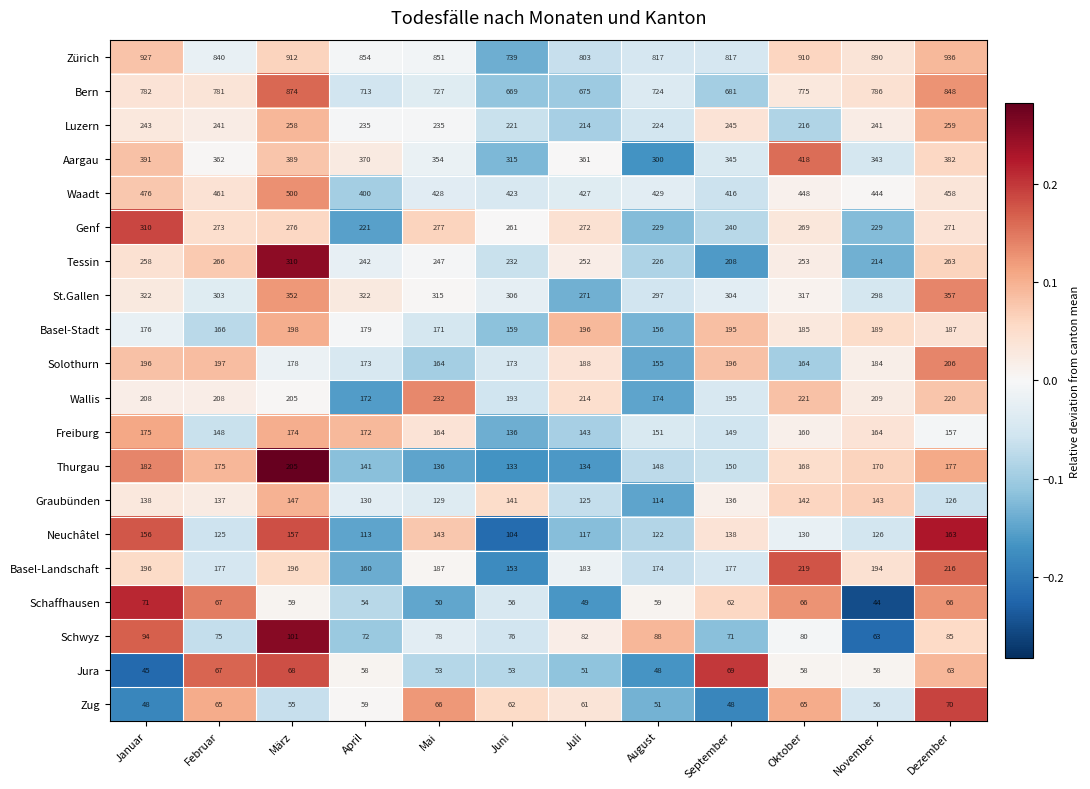

What is the difference between the second highest and second lowest values in the Thurgau series?

48